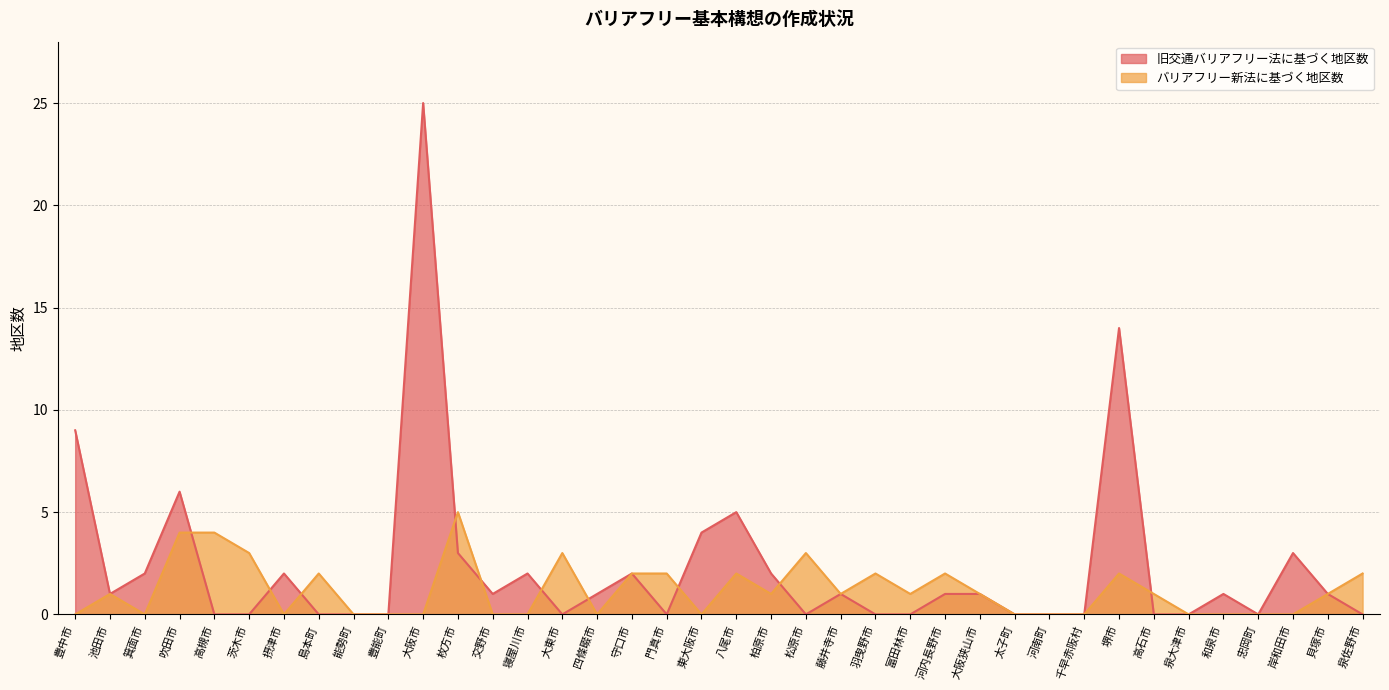

What are all the series names shown in the legend?

旧交通バリアフリー法に基づく地区数, バリアフリー新法に基づく地区数